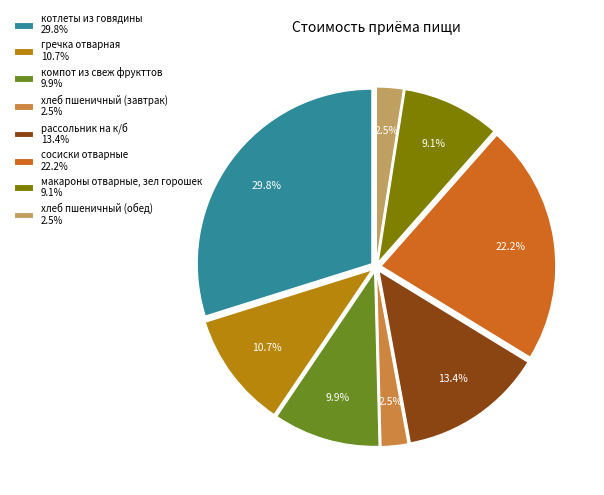

What percentage is NOT represented by хлеб пшеничный (обед) 2.5%?

97.5%